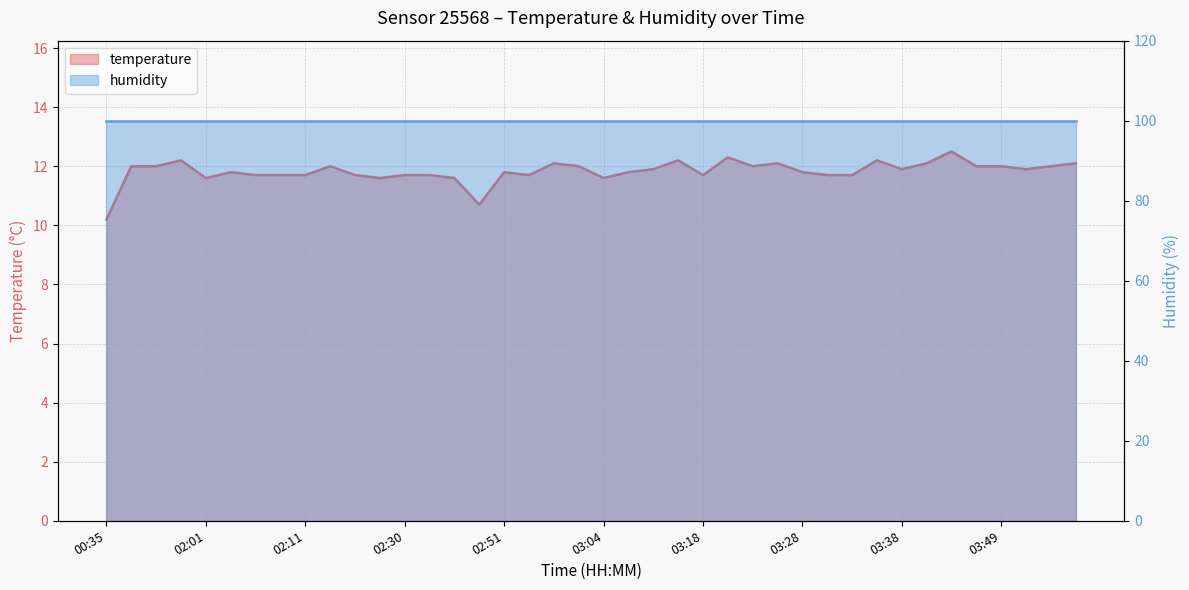

Where is the first local maximum?

01:58